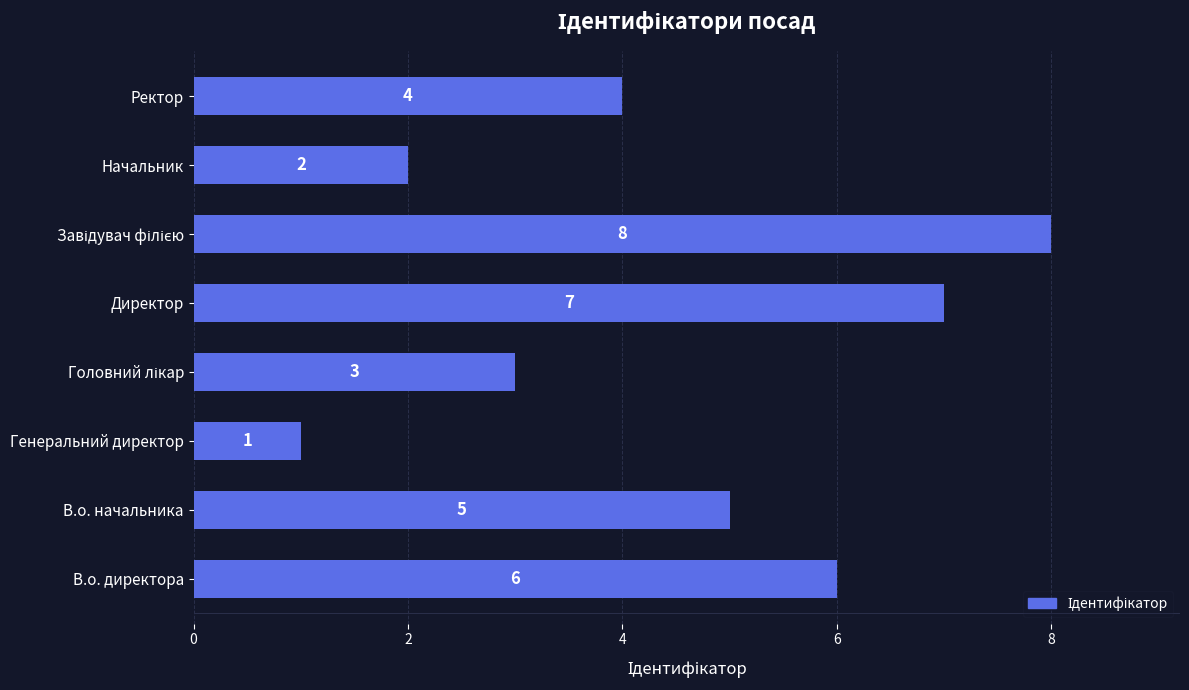

What is the change in value from Директор to Начальник?

-5